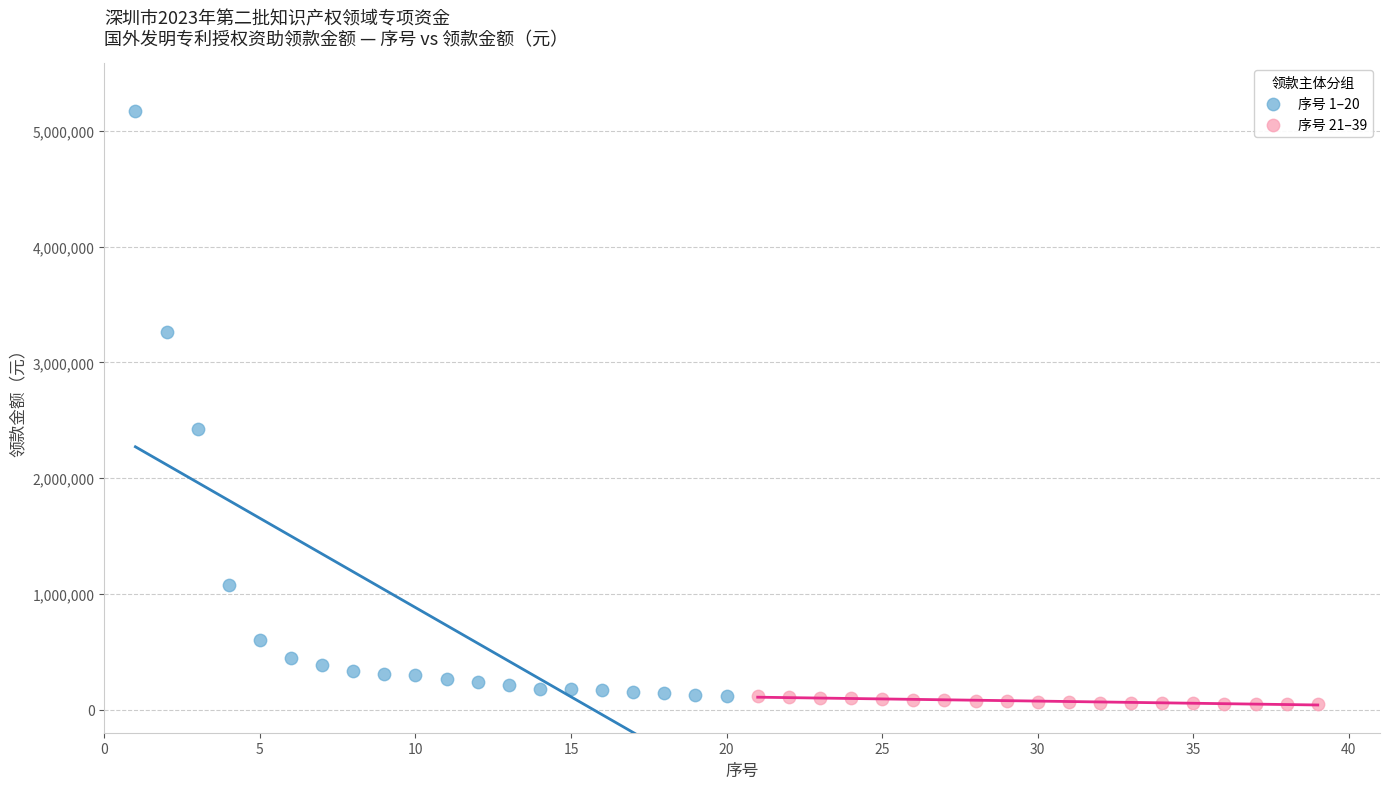

Which series has the widest spread of Y values?

序号 1–20